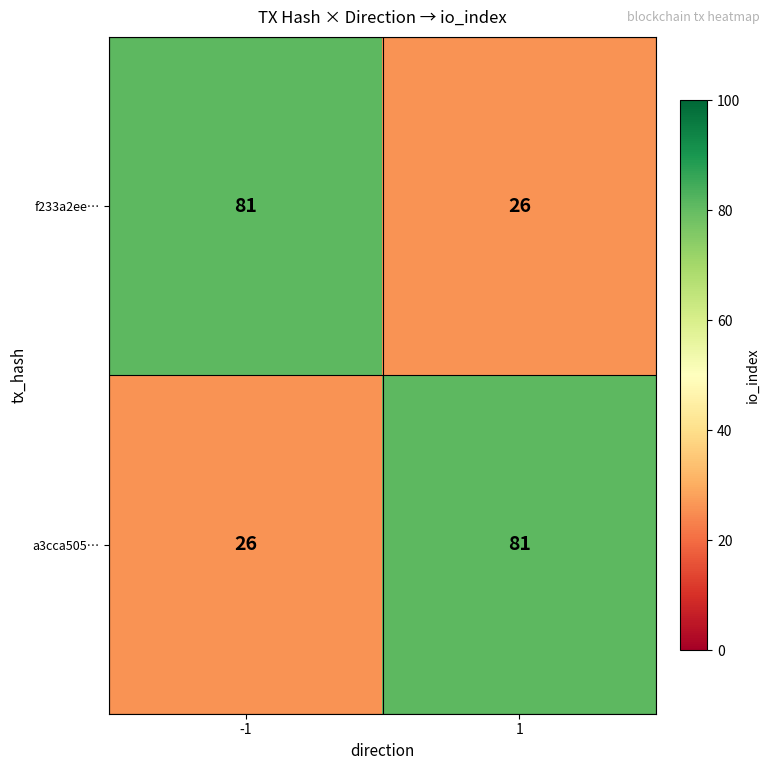

What is the sum of the a3cca505… values at 1 and -1?

107